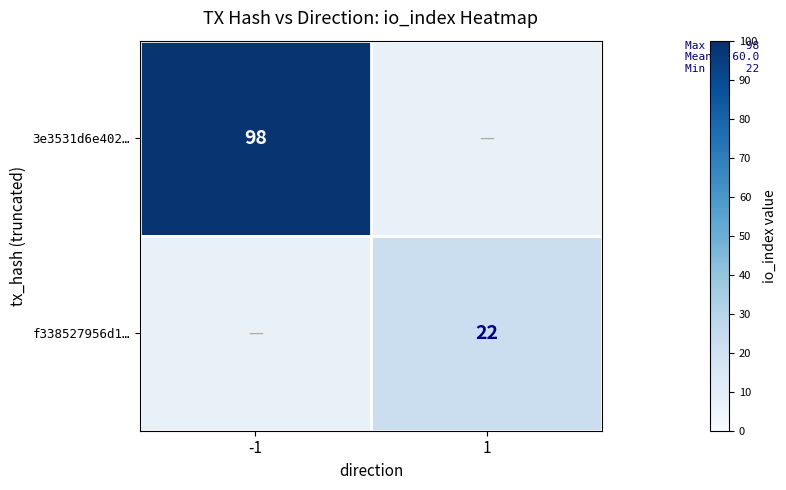

True or false: 3e3531d6e402… has a value of 25 at -1.

False